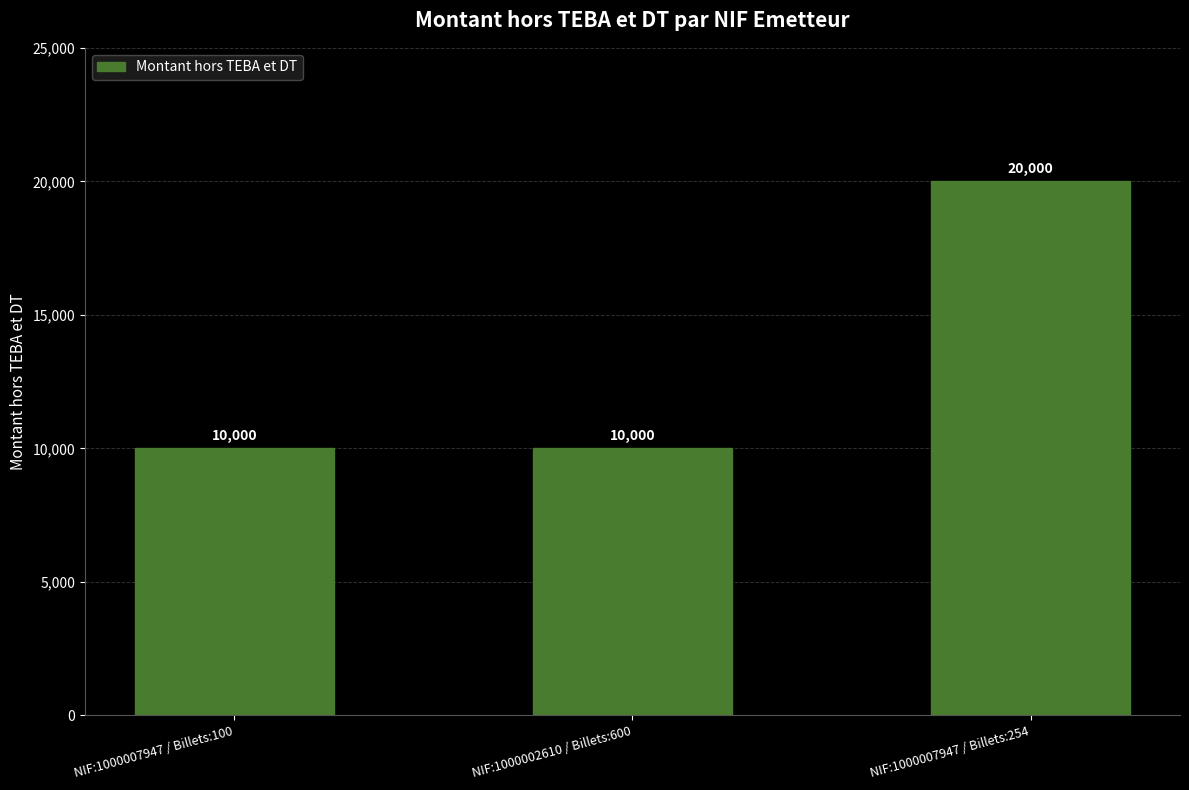

How many data points does each series have?

3